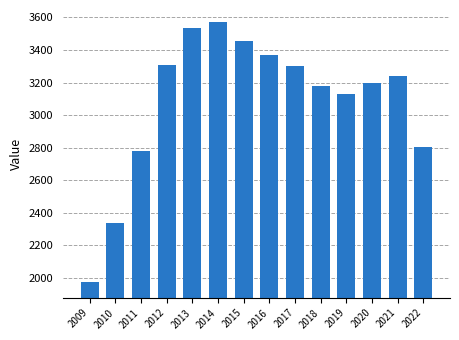

What is the value of the 3rd bar from the left?

2781.0